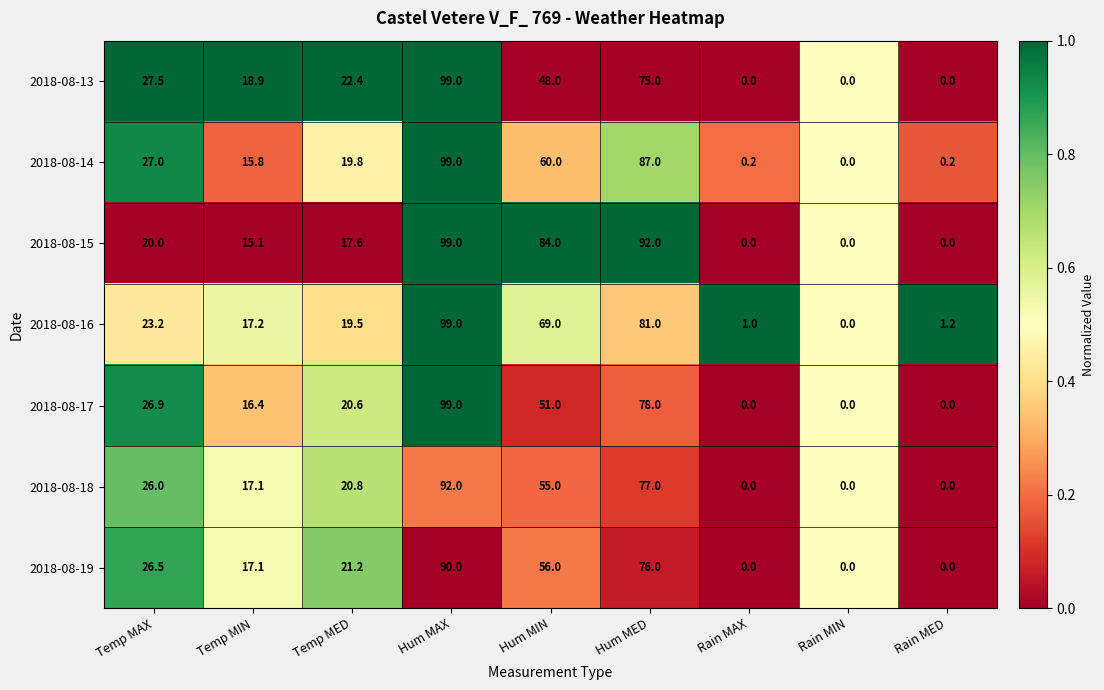

What is the average value of the 2018-08-14 series?

34.3